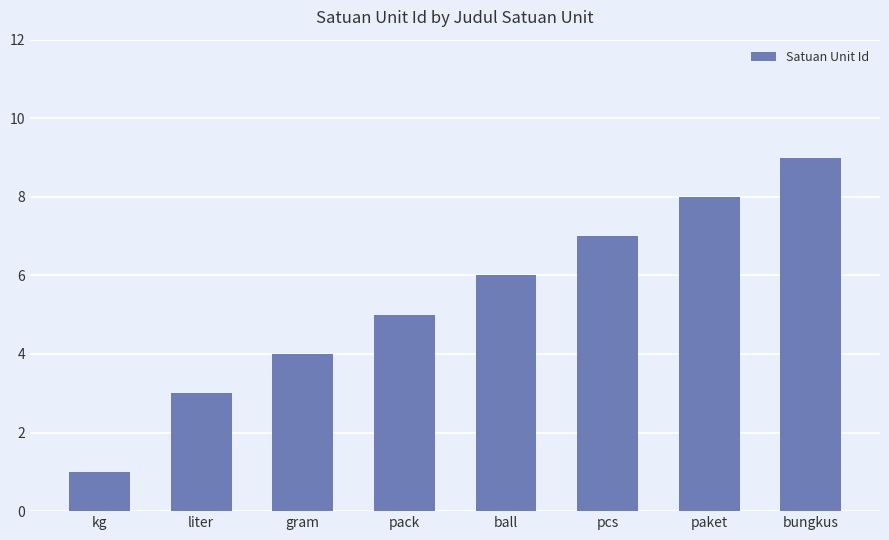

Reading left to right, list all the values displayed in this chart.

1	3	4	5	6	7	8	9